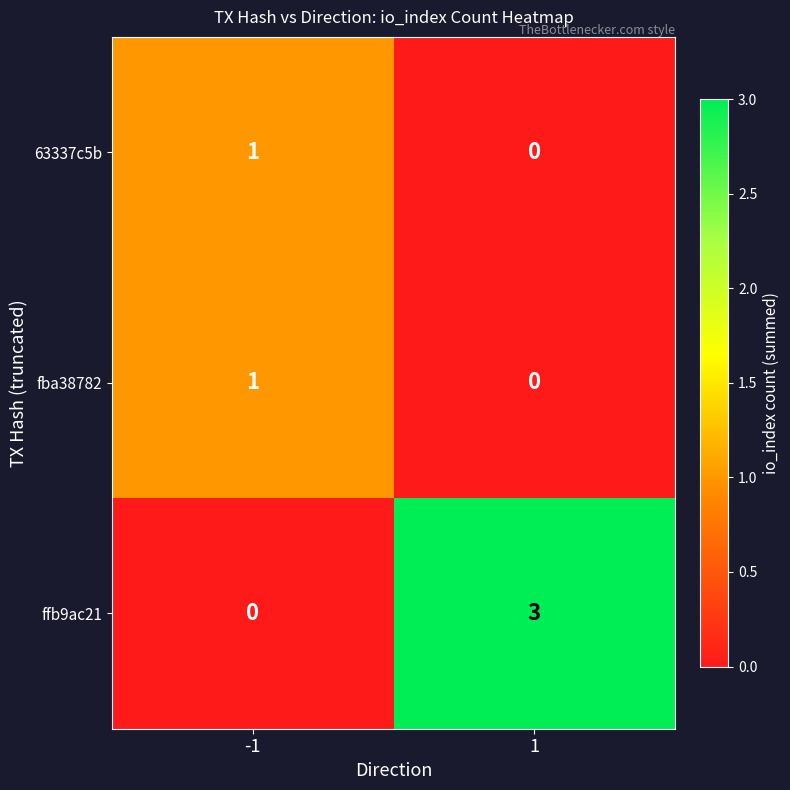

What is the sum of the ffb9ac21 values at -1 and 1?

3